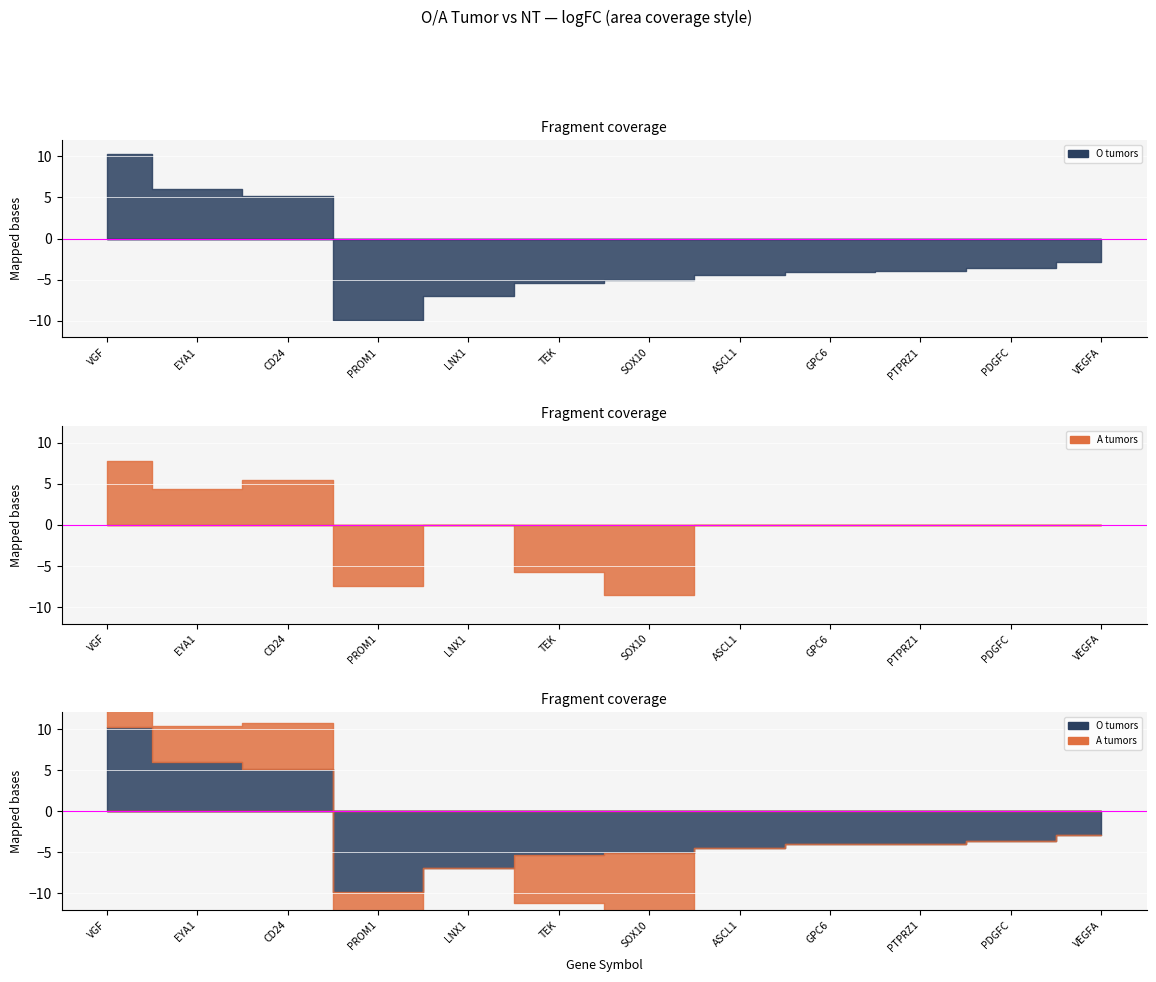

Reading right to left, what are all the values shown in this chart?

O tumors logFC: -2.9	-3.6	-3.9	-4.0	-4.5	-5.0	-5.4	-7.0	-9.9	5.2	6.0	10.3
A tumors logFC: 0.0	0.0	0.0	0.0	0.0	-8.5	-5.8	0.0	-7.4	5.5	4.3	7.7